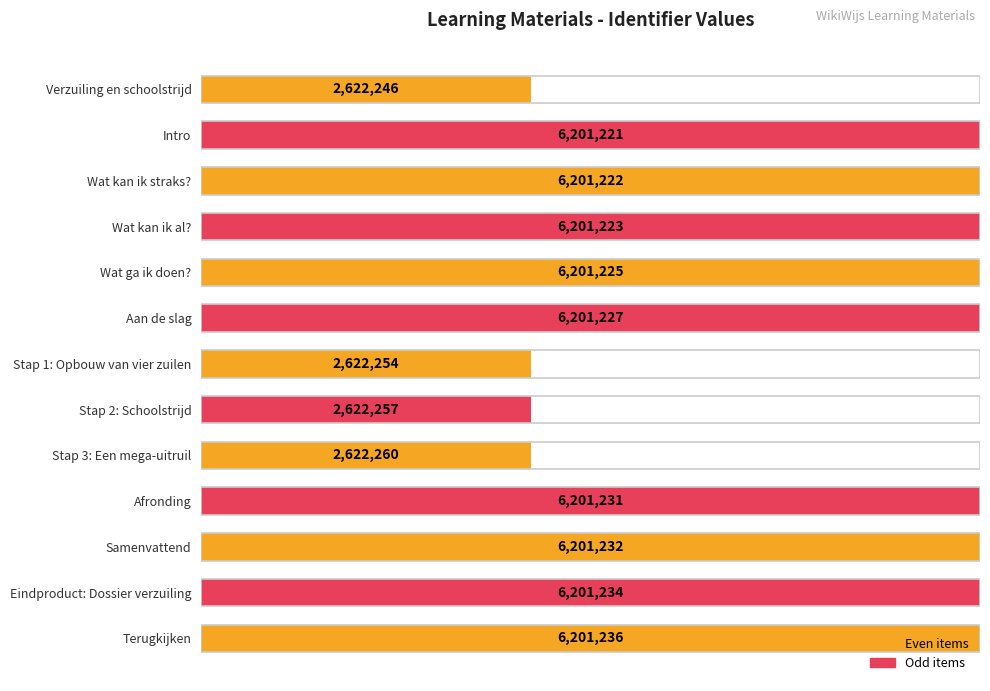

Are the bars grouped side by side (vs. stacked)?

No